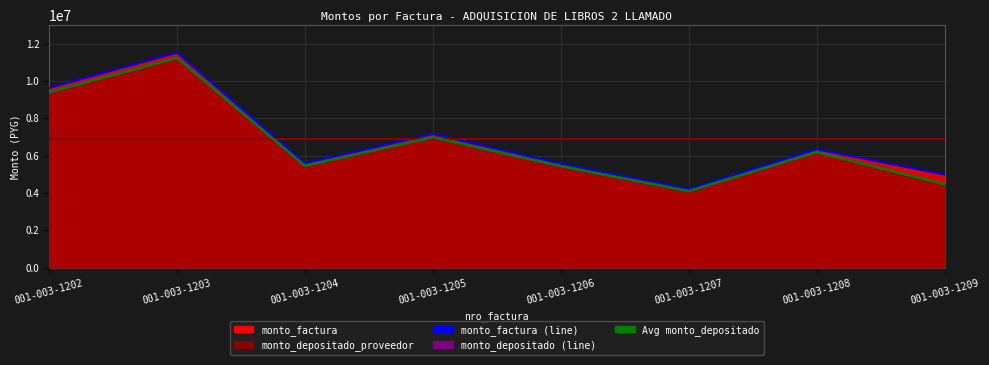

How many data points does each series have?

8